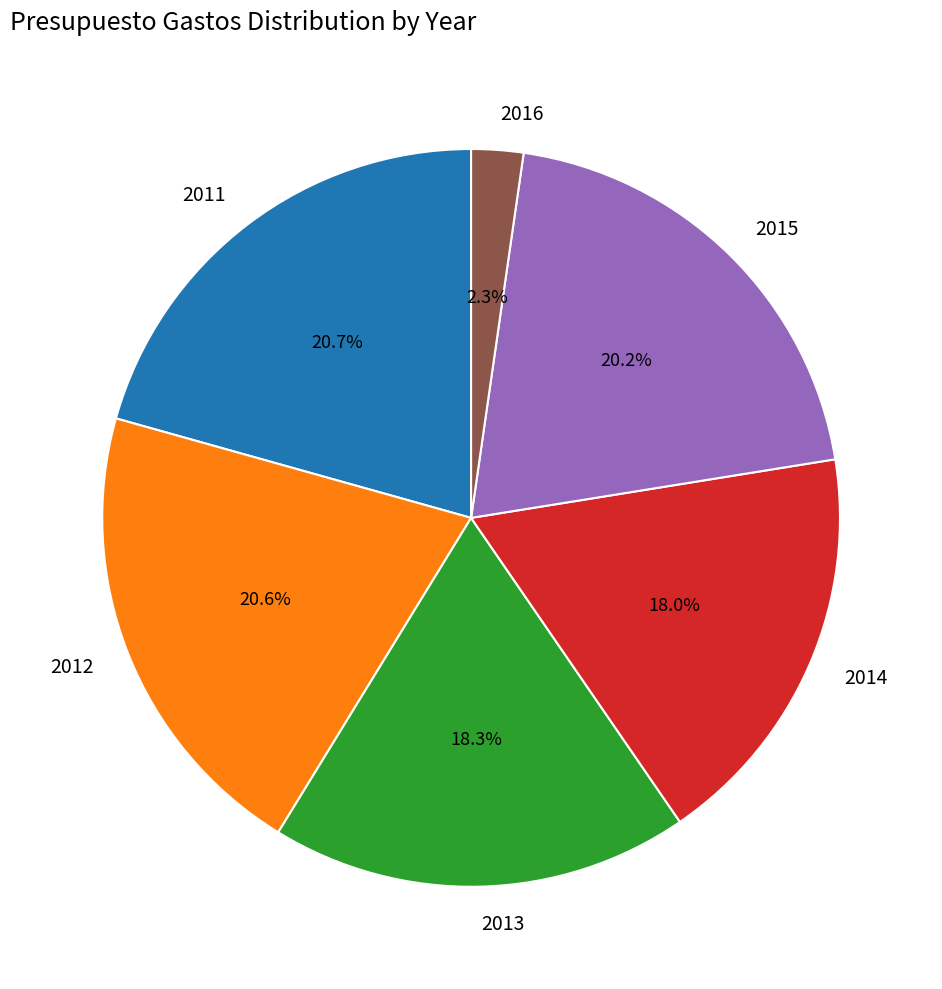

To the nearest percent, what percentage of the pie is 2012?

21%